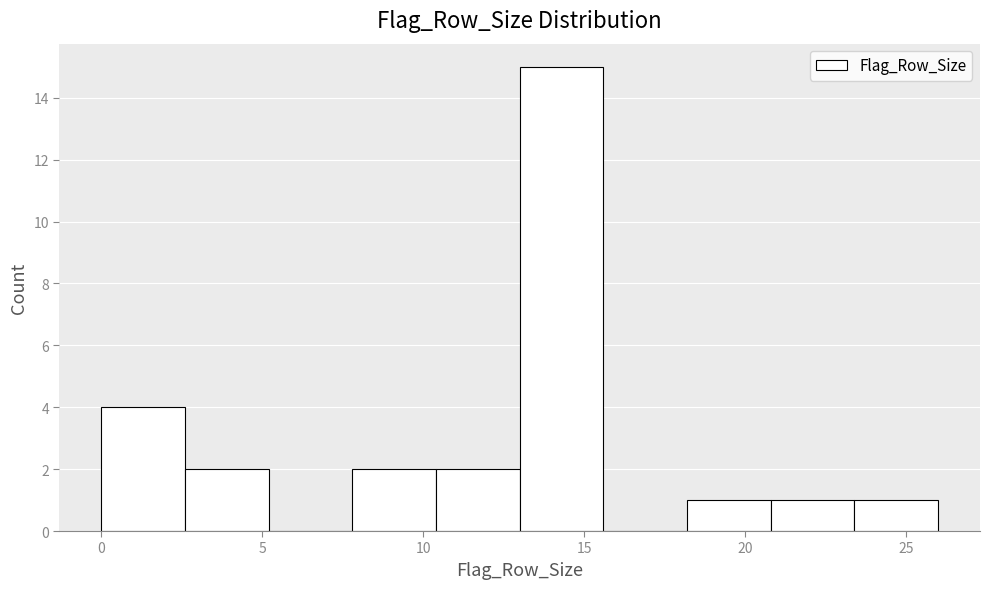

What is the height of the bar covering 13.0 to 15.6 on the x-axis? Neither the bar edges nor the heights are printed on the chart, so give them approximately, as read against the axes.

15